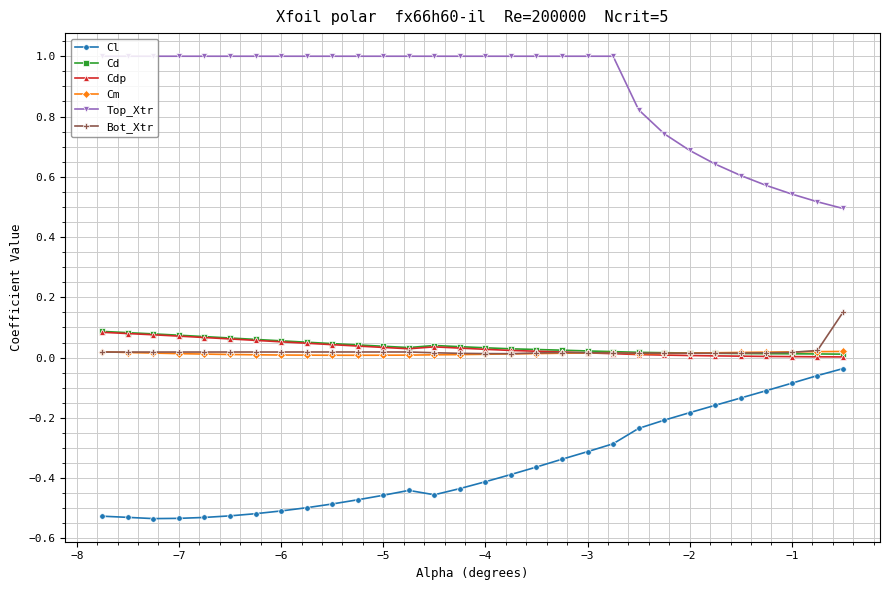

How many lines are shown in the chart?

6